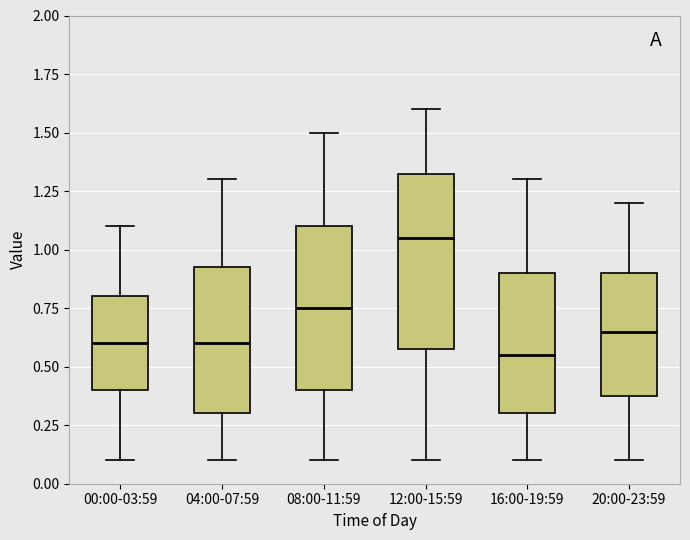

Reading left to right, read every box against the y-axis: the position of its median line, the range the box covers, and the ends of its whiskers. The values are not printed on the chart, so give them approximately, as read against the axis.

00:00-03:59: median 0.60, box 0.40 to 0.80, whiskers 0.10 to 1.10
04:00-07:59: median 0.60, box 0.30 to 0.95, whiskers 0.10 to 1.30
08:00-11:59: median 0.75, box 0.40 to 1.10, whiskers 0.10 to 1.50
12:00-15:59: median 1.05, box 0.60 to 1.35, whiskers 0.10 to 1.60
16:00-19:59: median 0.55, box 0.30 to 0.90, whiskers 0.10 to 1.30
20:00-23:59: median 0.65, box 0.40 to 0.90, whiskers 0.10 to 1.20